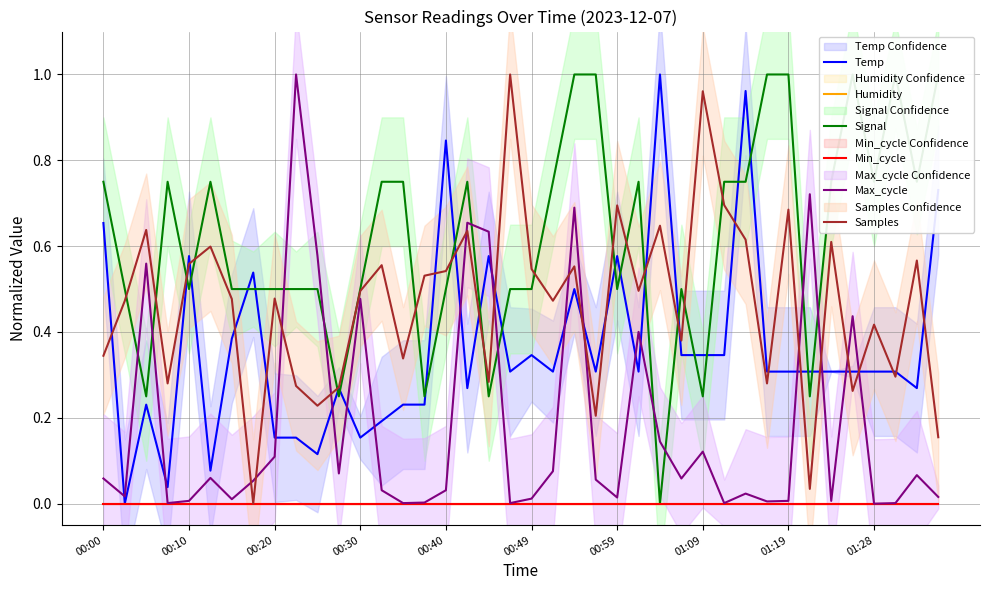

True or false: Temp and Min_cycle cross at least once.

False